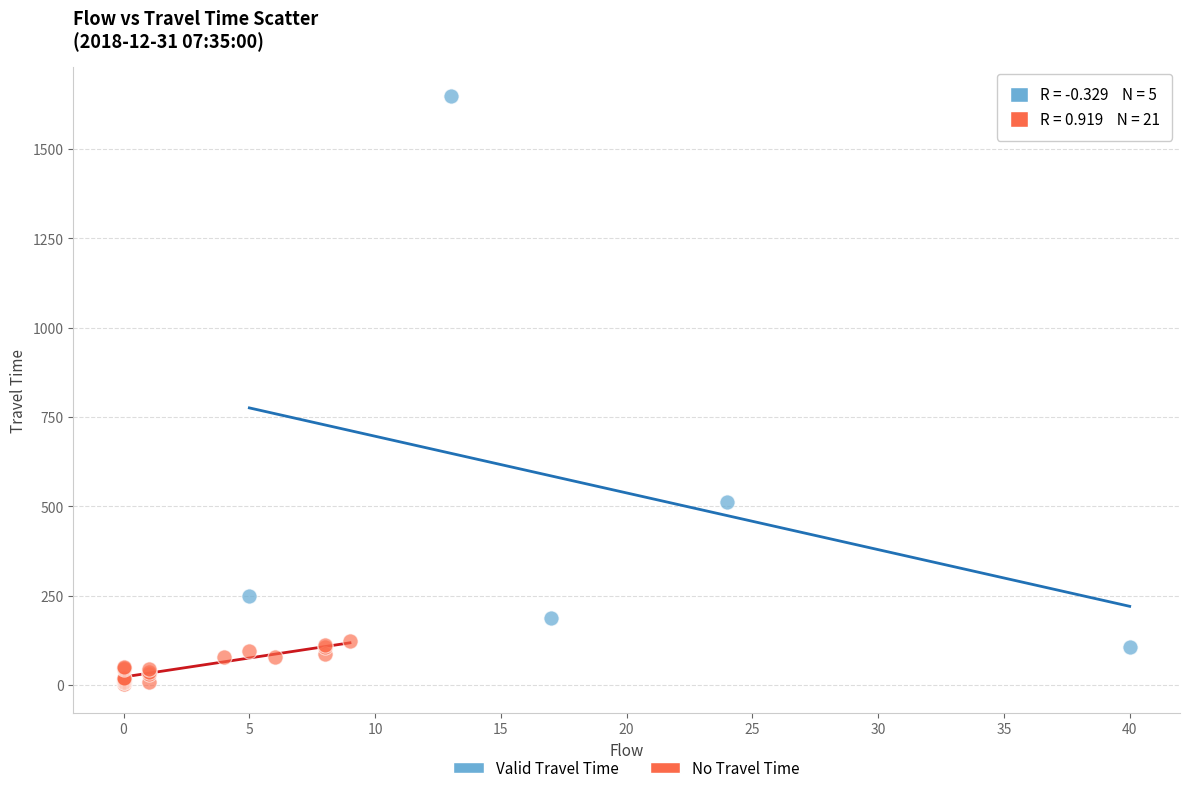

Which series contains the lowest Y value?

No Travel Time